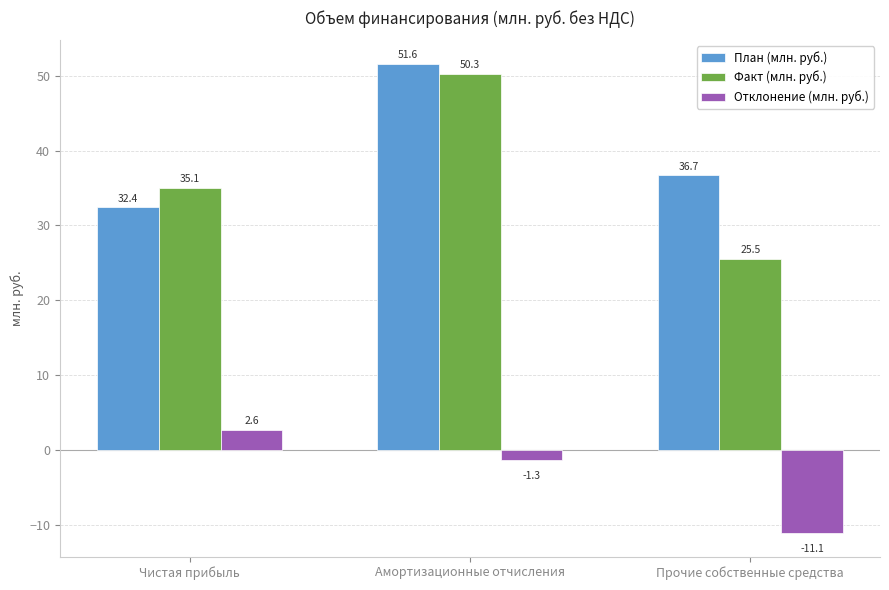

How many data points does each series have?

3